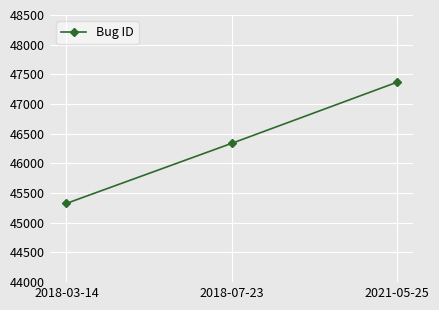

What is the ratio of the value at 2021-05-25 to the value at 2018-07-23?

1.0